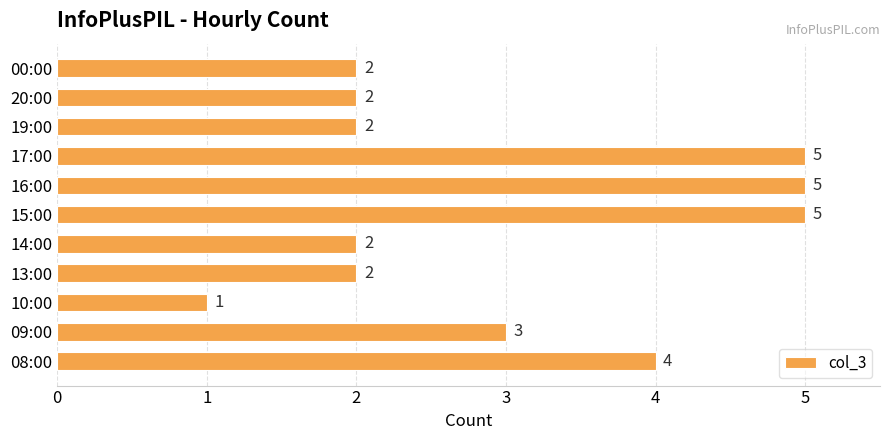

What is the ratio of the value at 14:00 to the value at 19:00?

1.0